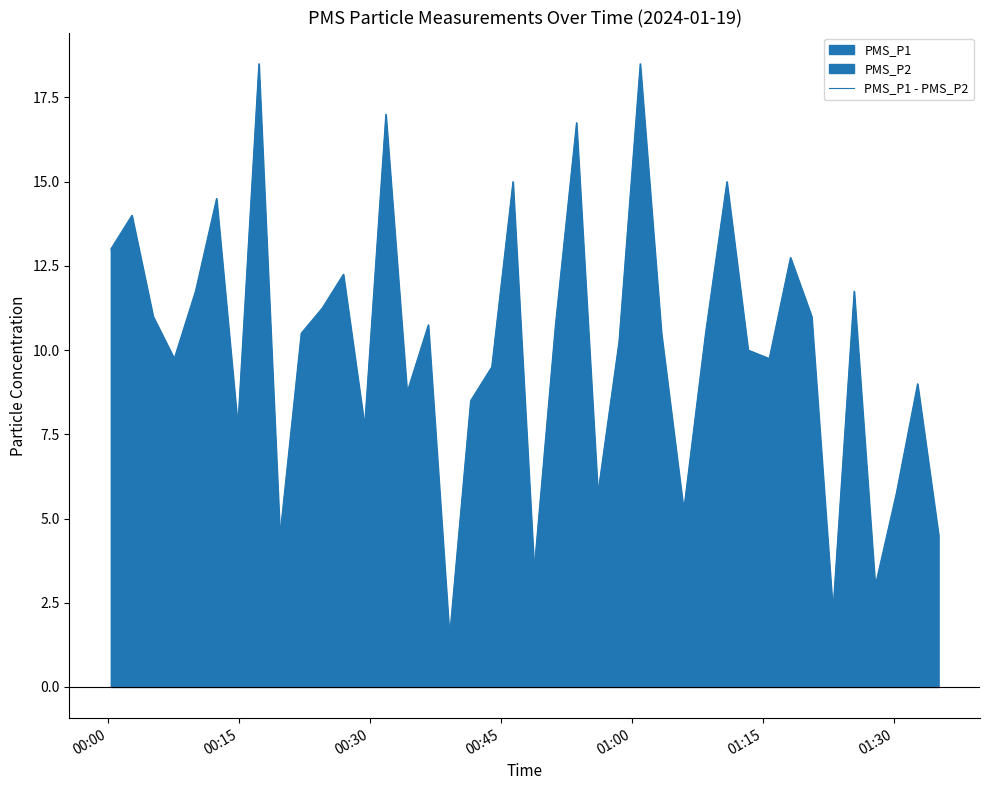

What is the sum of all values?

404.0